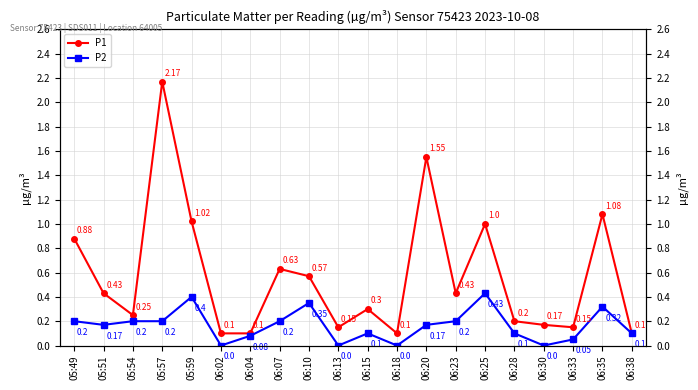

True or false: P1 and P2 intersect in this chart.

False